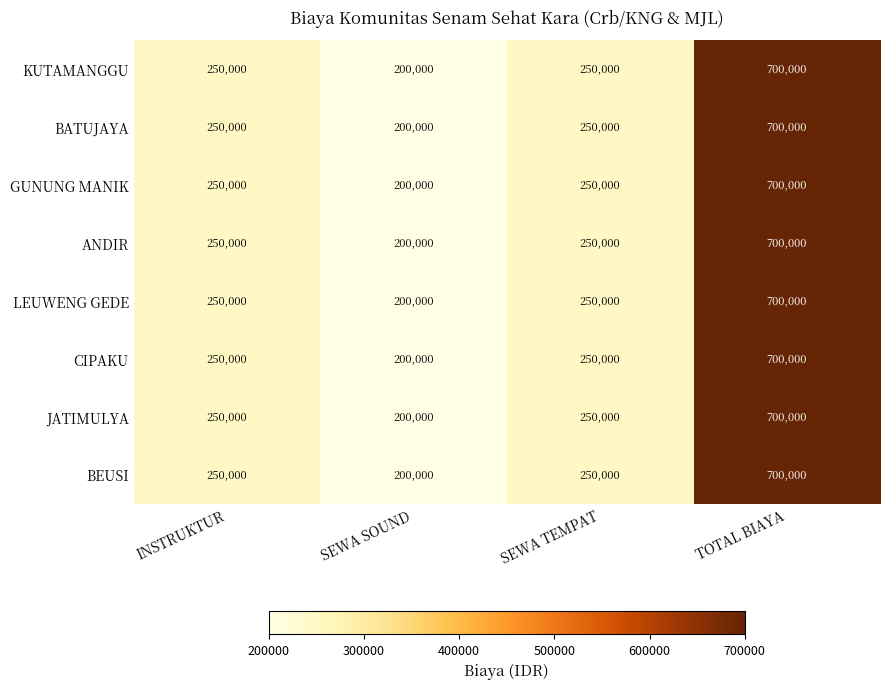

At how many categories does at least one series exceed 557071?

1